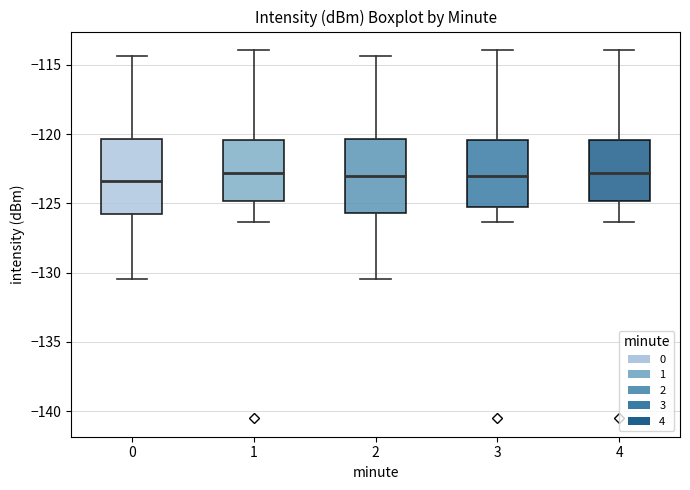

Reading left to right, transcribe this box plot: for each box, give where its median line is, the range the box spans, and where its two whiskers end, as read against the y-axis. The values are not printed on the chart, so give them approximately, as read against the axis.

0: median -123.5, box -126.0 to -120.5, whiskers -130.5 to -114.5
1: median -123.0, box -125.0 to -120.5, whiskers -126.5 to -114.0
2: median -123.0, box -125.5 to -120.5, whiskers -130.5 to -114.5
3: median -123.0, box -125.5 to -120.5, whiskers -126.5 to -114.0
4: median -123.0, box -125.0 to -120.5, whiskers -126.5 to -114.0